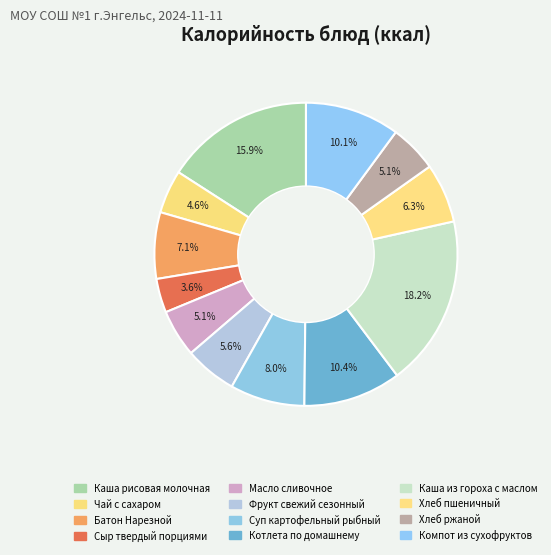

Count the number of slices in the pie.

12